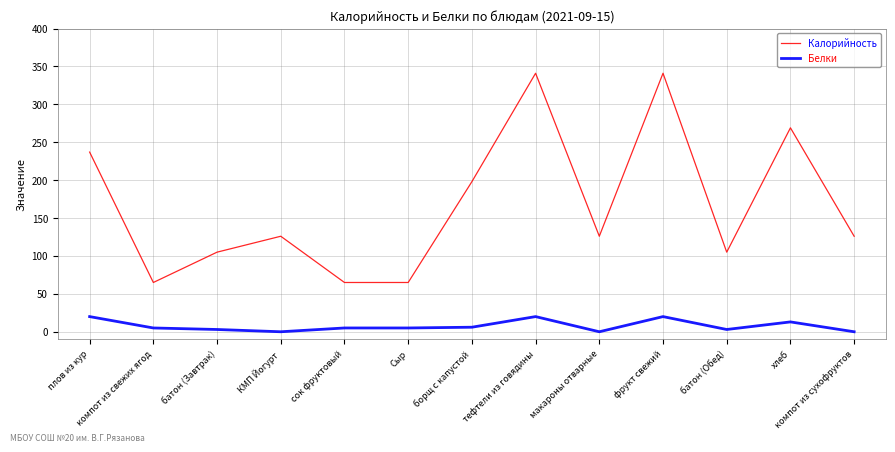

Which series has the largest range (max minus min)?

Калорийность